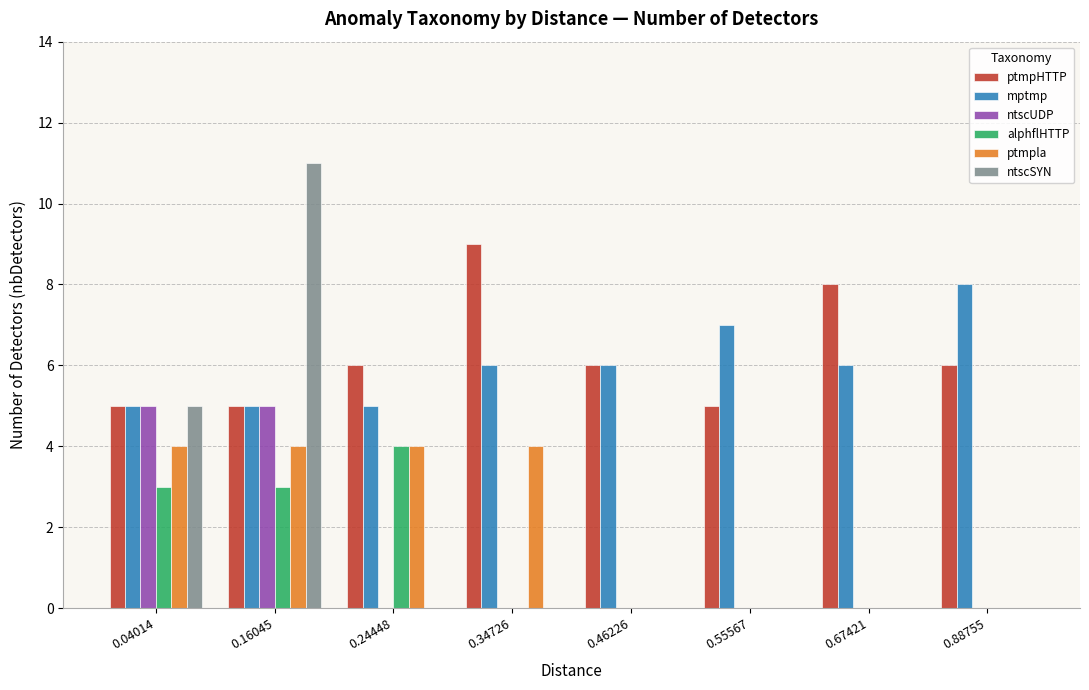

Reading left to right, list all the values displayed in this chart.

ptmpHTTP: 0.04014=5	0.16045=5	0.24448=6	0.34726=9	0.46226=6	0.55567=5	0.67421=8	0.88755=6
mptmp: 0.04014=5	0.16045=5	0.24448=5	0.34726=6	0.46226=6	0.55567=7	0.67421=6	0.88755=8
ntscUDP: 0.04014=5	0.16045=5	0.24448=0	0.34726=0	0.46226=0	0.55567=0	0.67421=0	0.88755=0
alphflHTTP: 0.04014=3	0.16045=3	0.24448=4	0.34726=0	0.46226=0	0.55567=0	0.67421=0	0.88755=0
ptmpla: 0.04014=4	0.16045=4	0.24448=4	0.34726=4	0.46226=0	0.55567=0	0.67421=0	0.88755=0
ntscSYN: 0.04014=5	0.16045=11	0.24448=0	0.34726=0	0.46226=0	0.55567=0	0.67421=0	0.88755=0